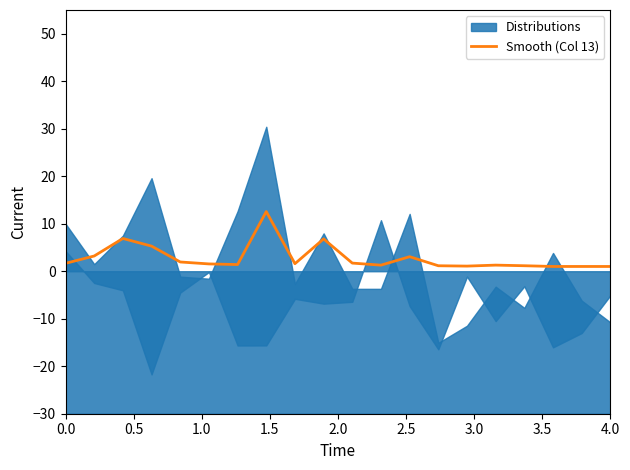

What is the maximum value for Smooth (Col 13)?

12.6